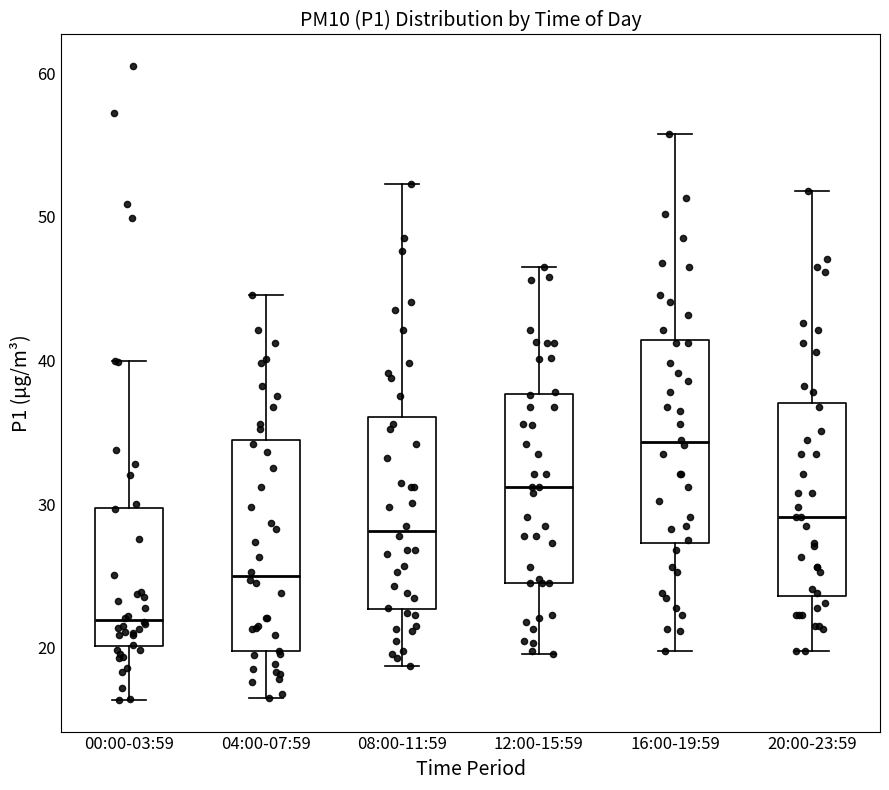

Where does the upper whisker of the box for 20:00-23:59 end on the y-axis? The values are not printed on the chart, so give them approximately, as read against the axis.

52